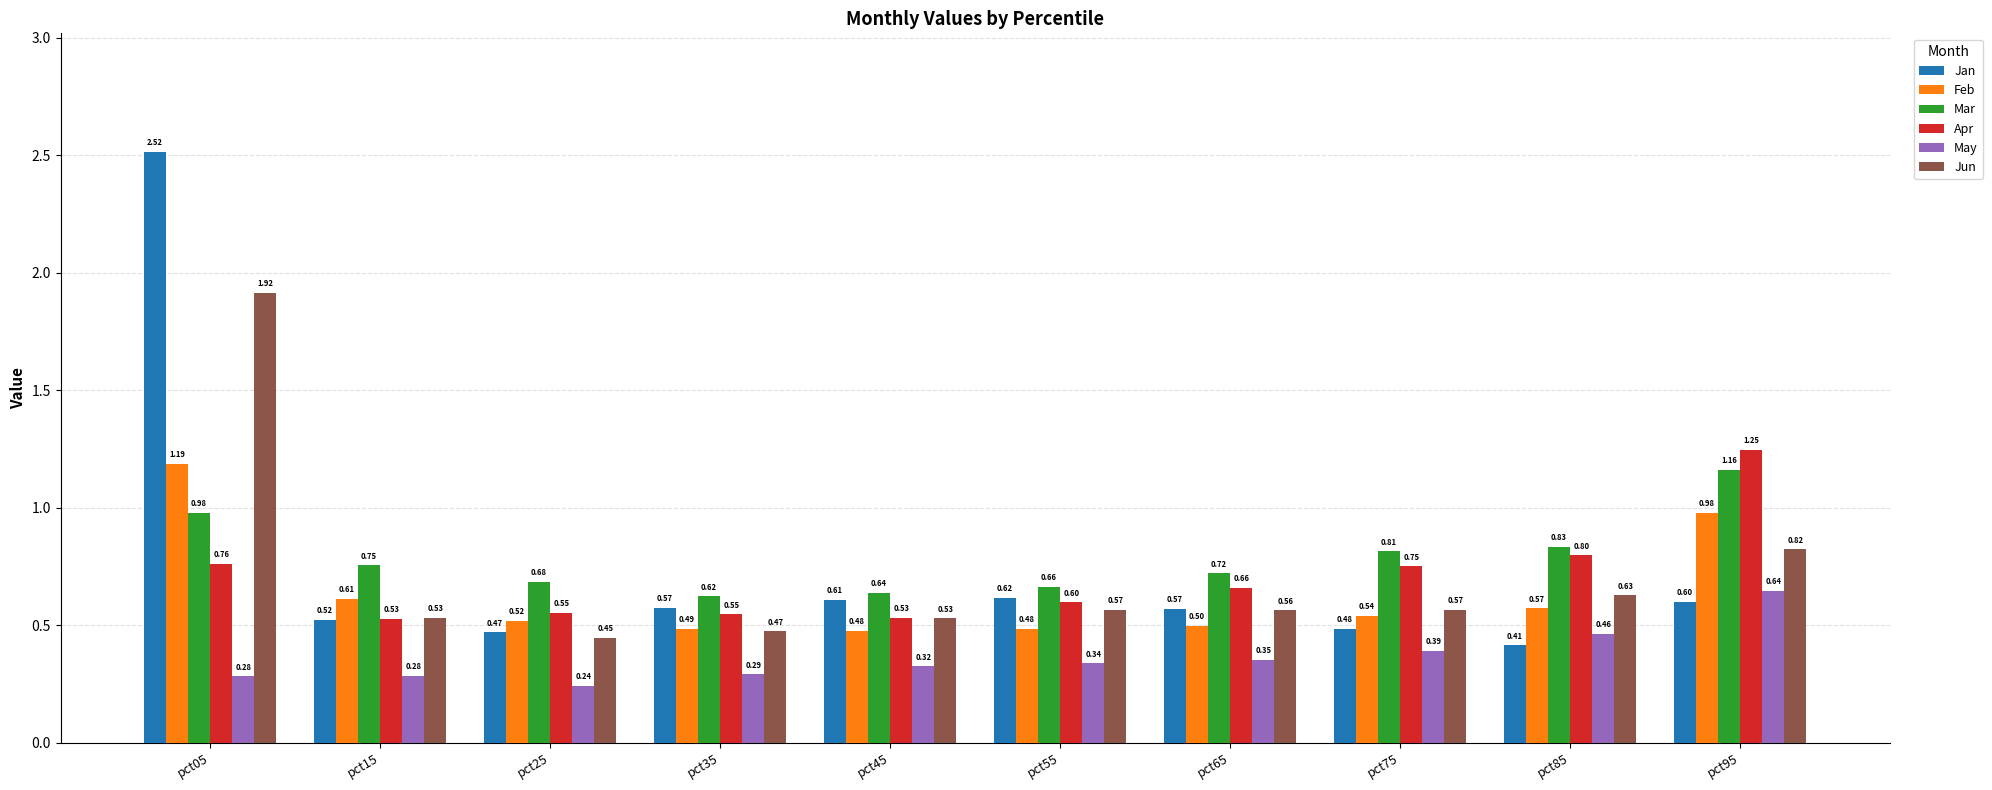

Rank the series by their maximum value, from highest to lowest.

Jan, Jun, Apr, Feb, Mar, May